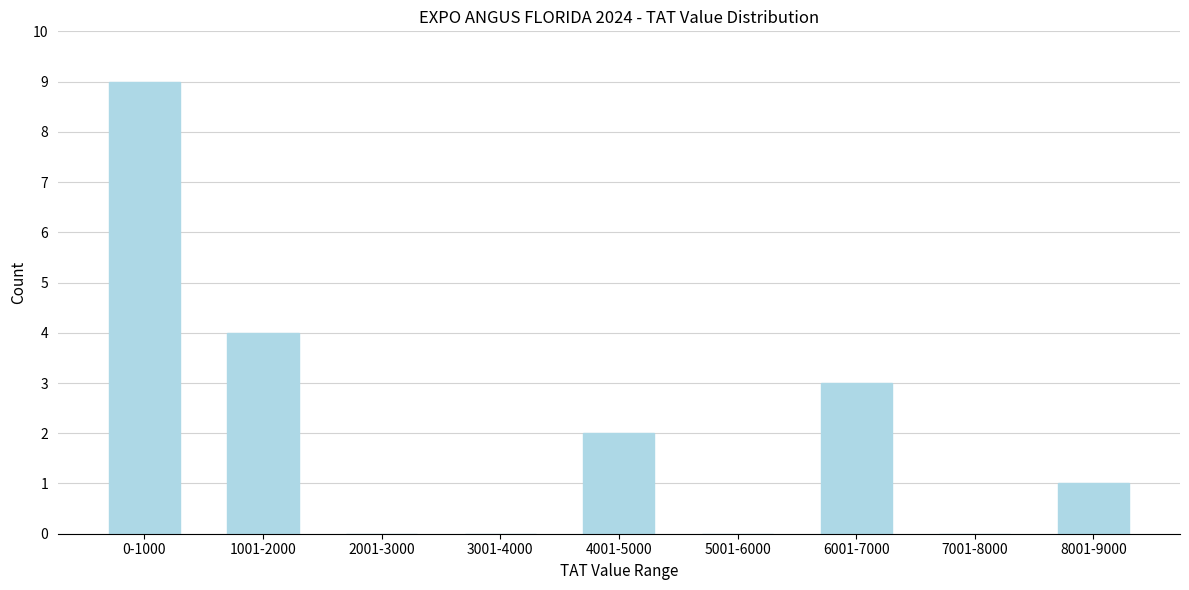

Reading left to right, transcribe all the data shown in this chart.

0-1000=9	1001-2000=4	2001-3000=0	3001-4000=0	4001-5000=2	5001-6000=0	6001-7000=3	7001-8000=0	8001-9000=1